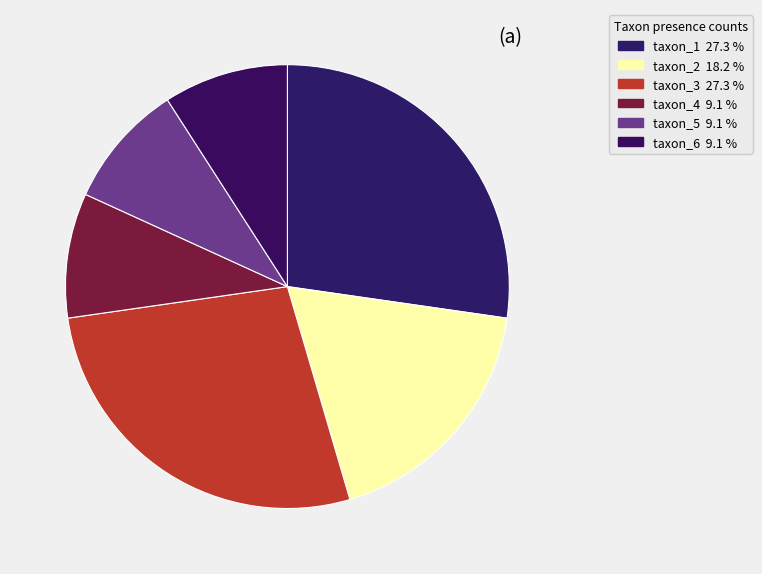

The taxon_6 slice represents 9% of the pie. True or false?

True